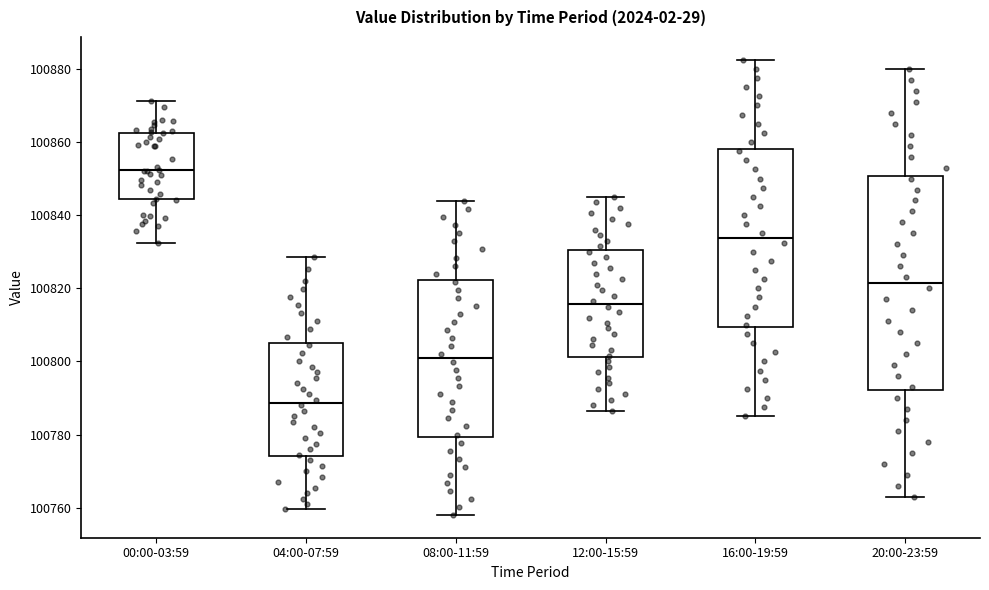

Which box's median line is the highest?

00:00-03:59